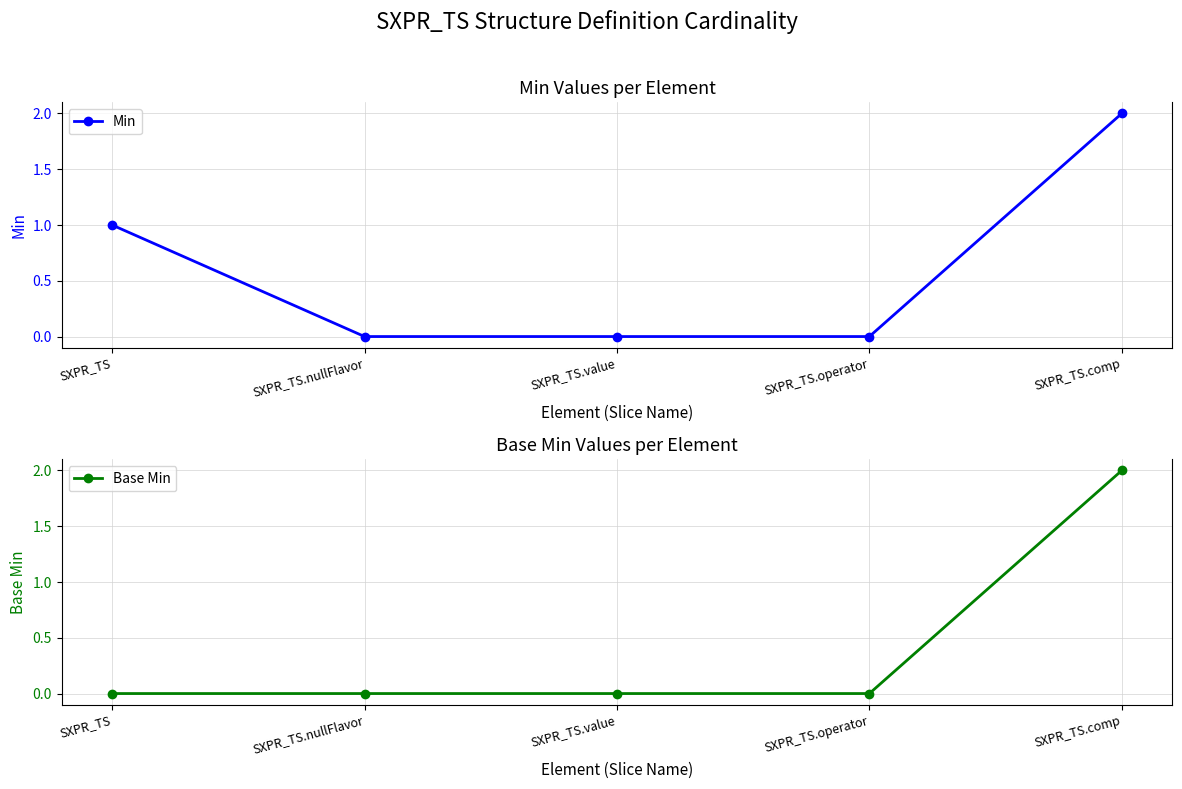

At SXPR_TS, list the series in order from largest to smallest.

Min, Base Min